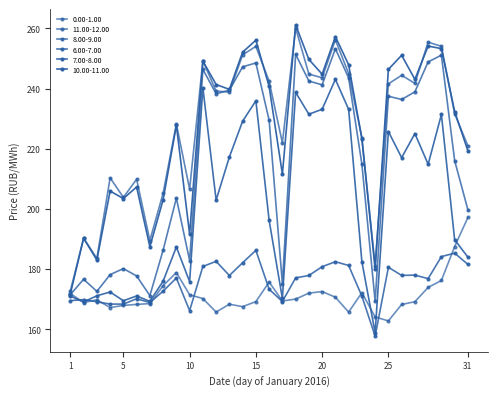

What is the highest value of the 11.00-12.00 series?

260.1